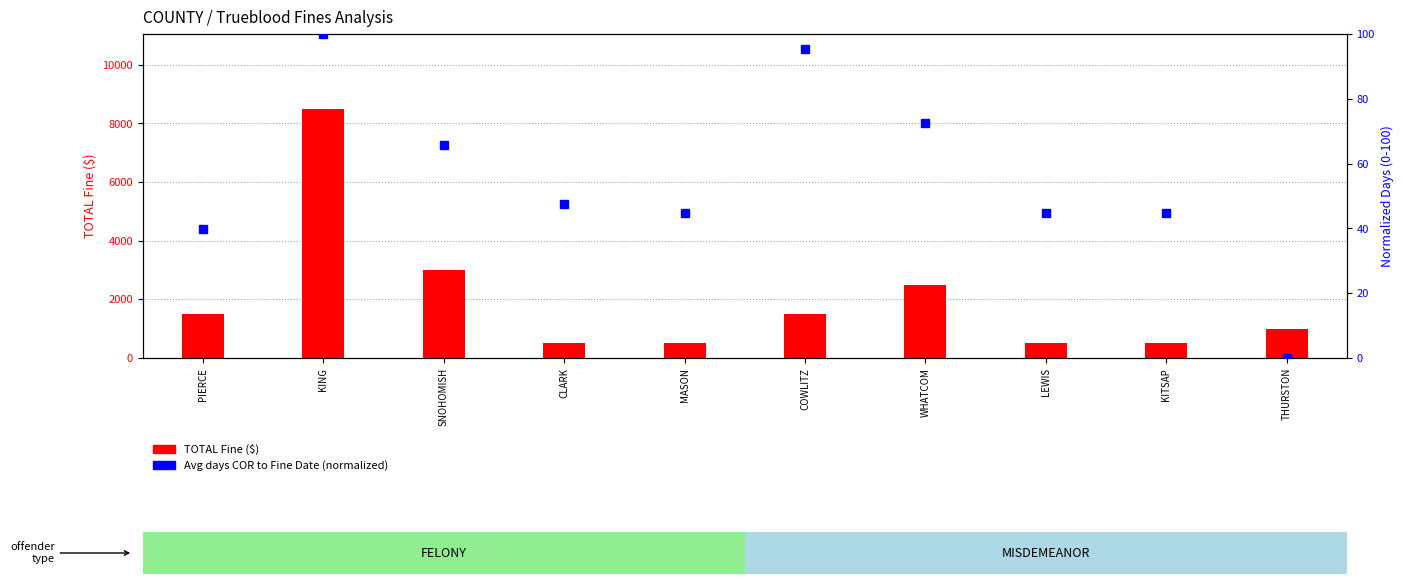

What is the difference between the maximum and minimum values in the Avg Days COR to Fine (normalized) series?

100.0